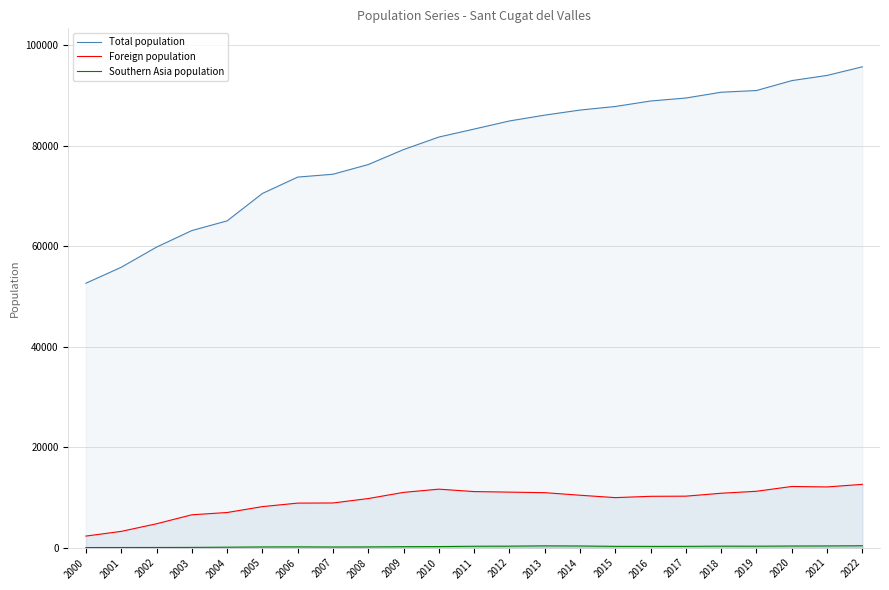

Count the number of categories in the chart.

23